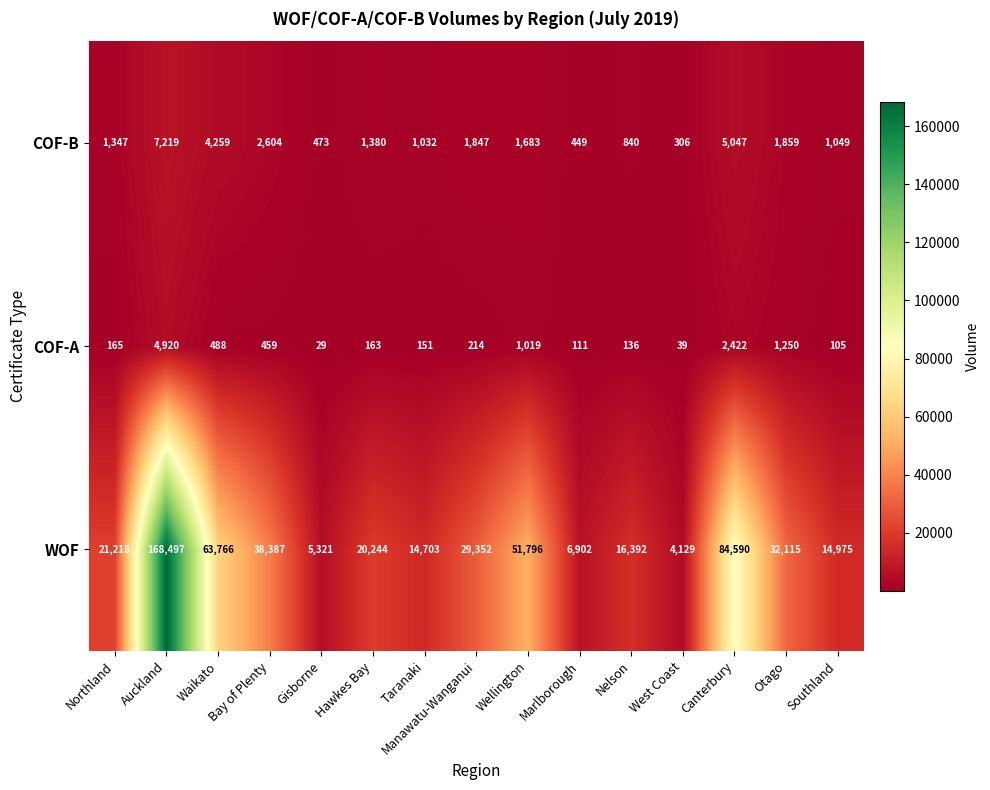

Where is COF-B nearest to the value 3762?

Waikato